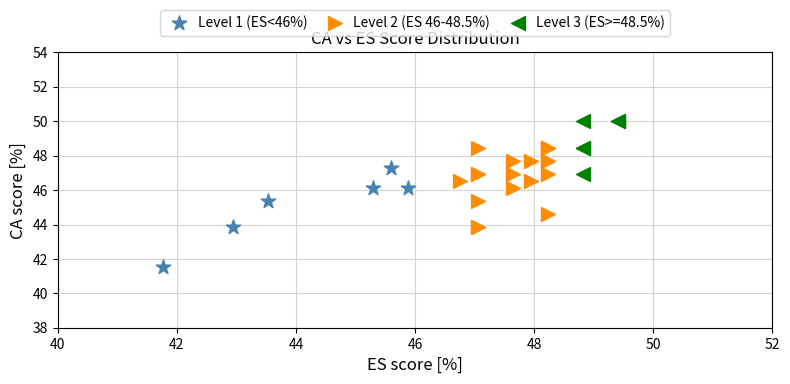

Which series contains the highest Y value?

Level 3 (ES>=48.5%)